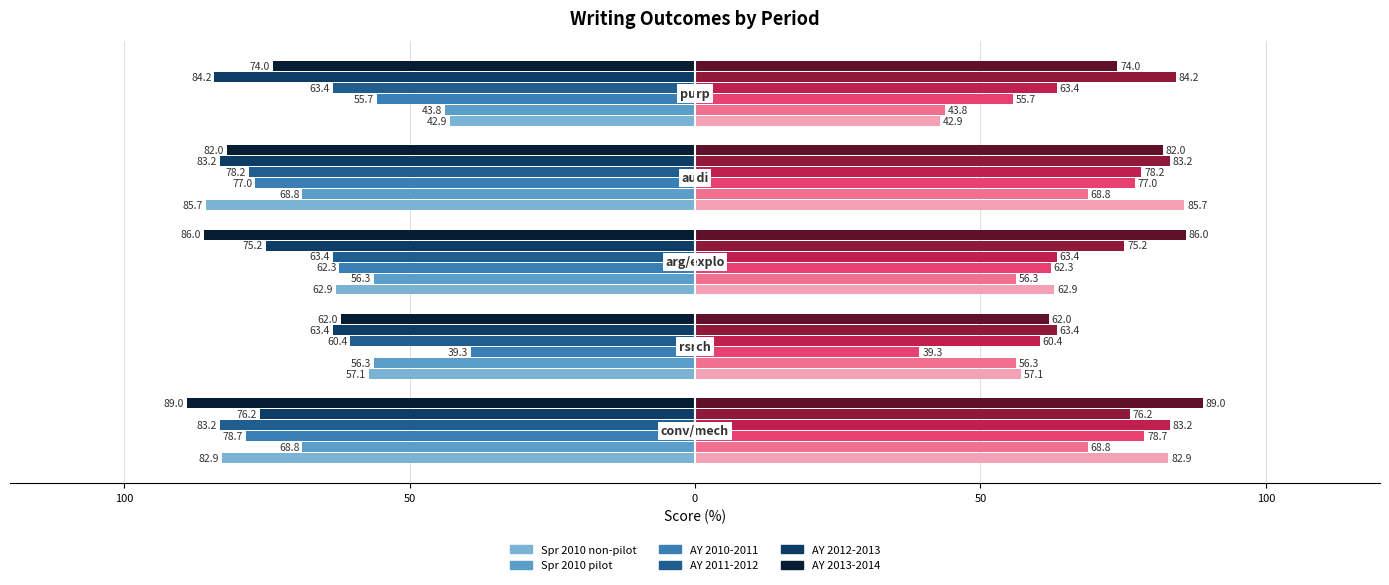

What is the average value of the AY 2013-2014 series?

-78.6